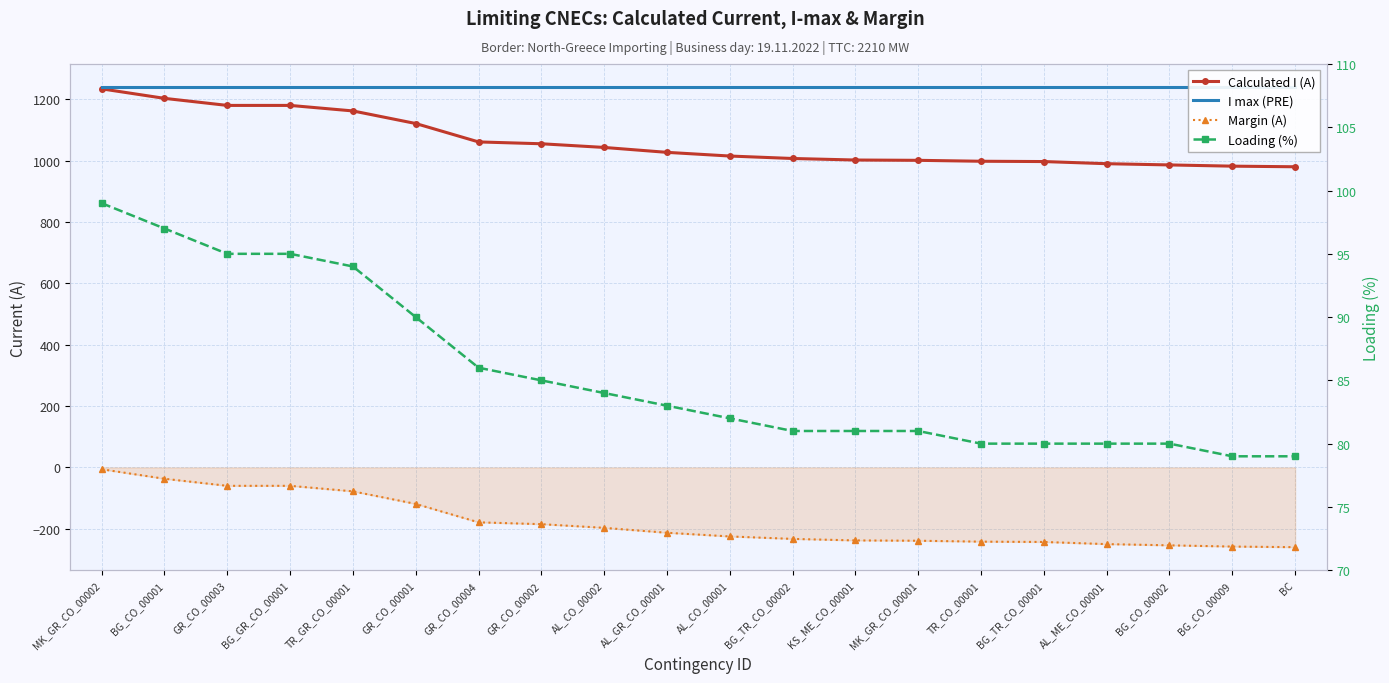

Is the value of I max (PRE) at BG_CO_00009 greater than the value of Calculated I (A) at GR_CO_00003?

Yes